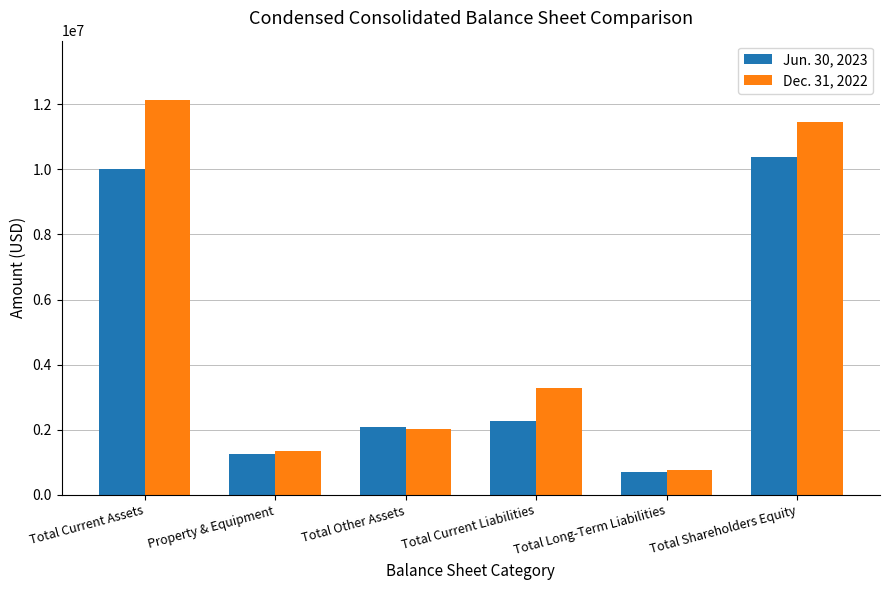

Which category has the lowest value in the Dec. 31, 2022 series?

Total Long-Term Liabilities